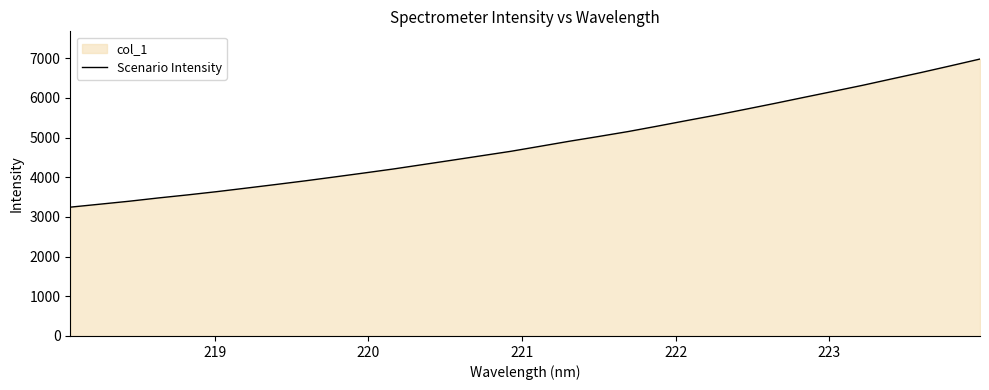

What is the difference between the maximum and minimum values?

3734.1